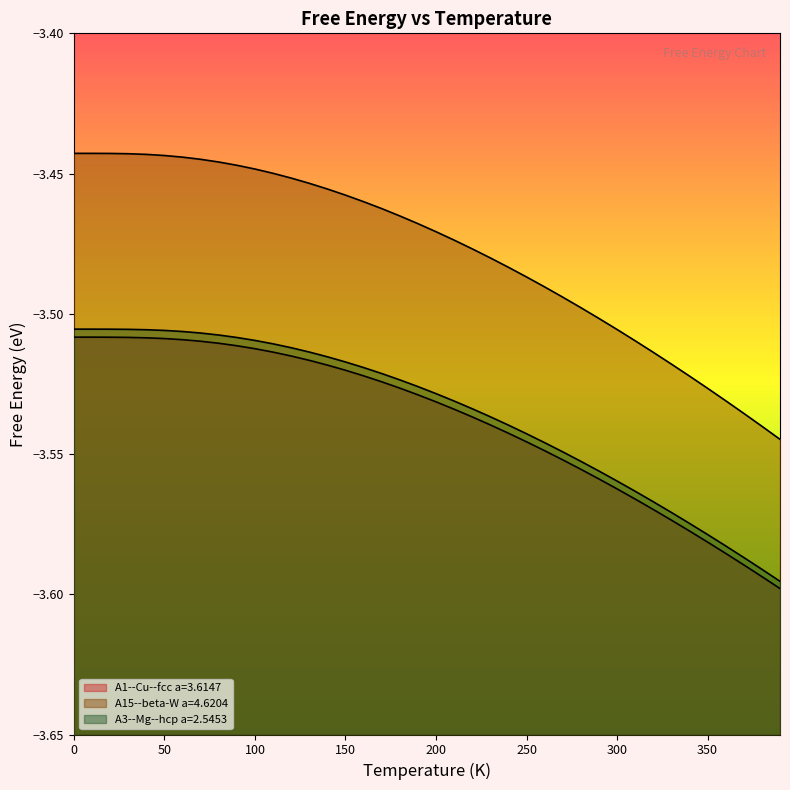

The value of A3--Mg--hcp a=2.5453 at 140 is -3.5. True or false?

True